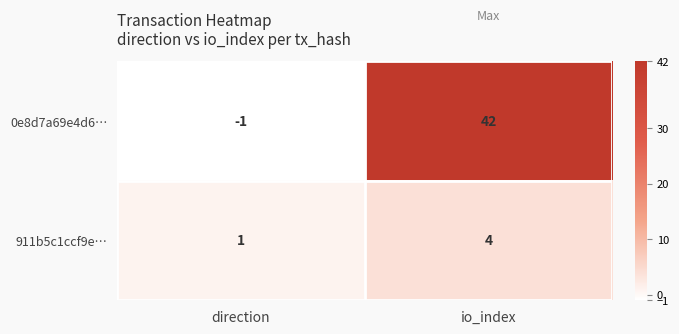

Is it true that 911b5c1ccf9e… equals 2 at io_index?

False